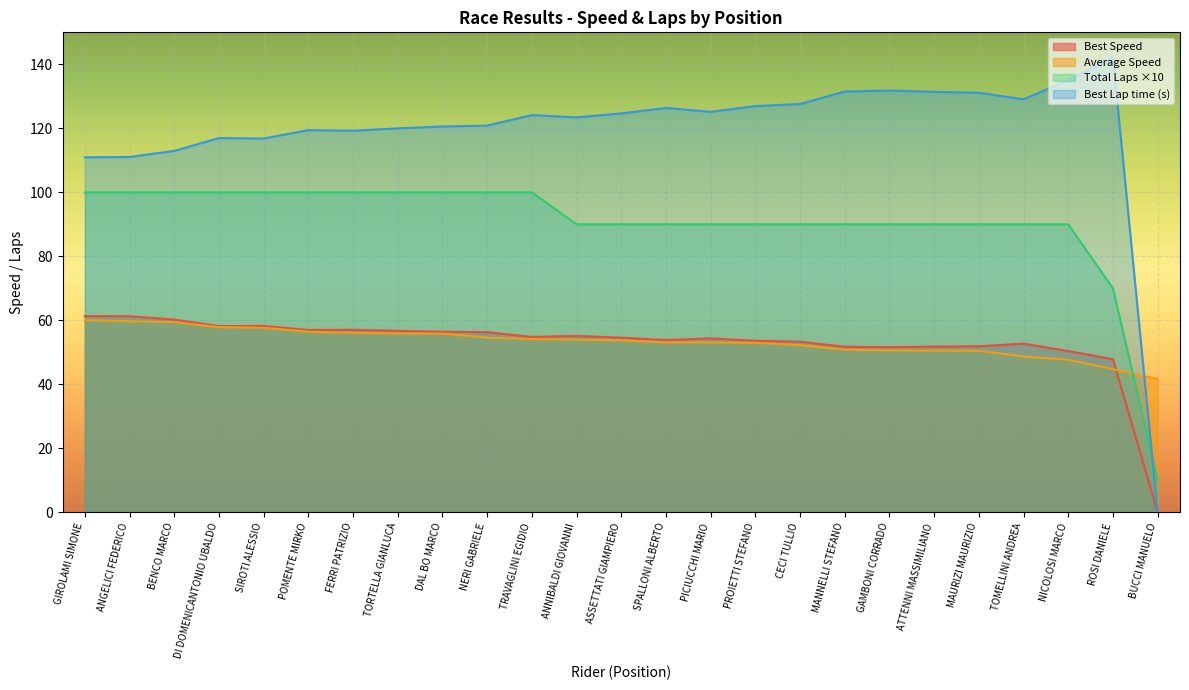

True or false: Total Laps and Best Speed intersect in this chart.

False